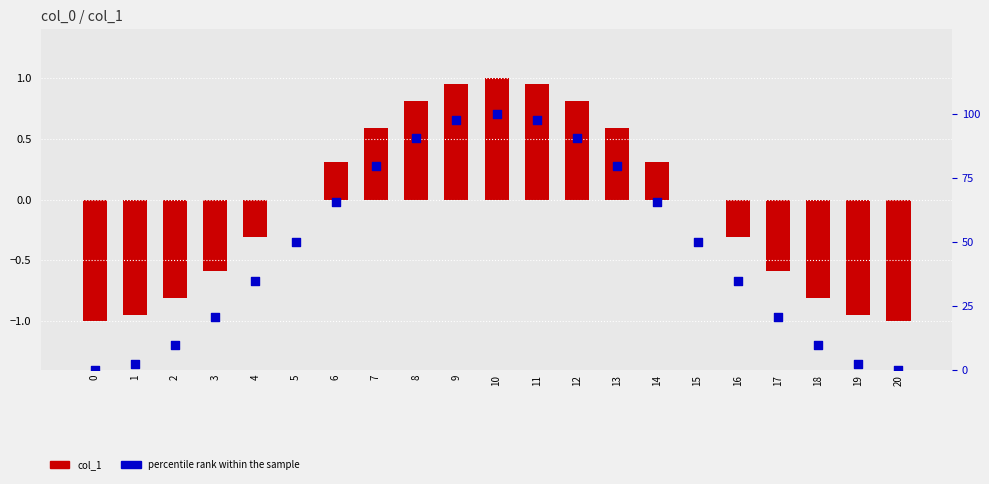

Is the value of col_1 at 20 greater than the value of percentile rank within the sample at 6?

No